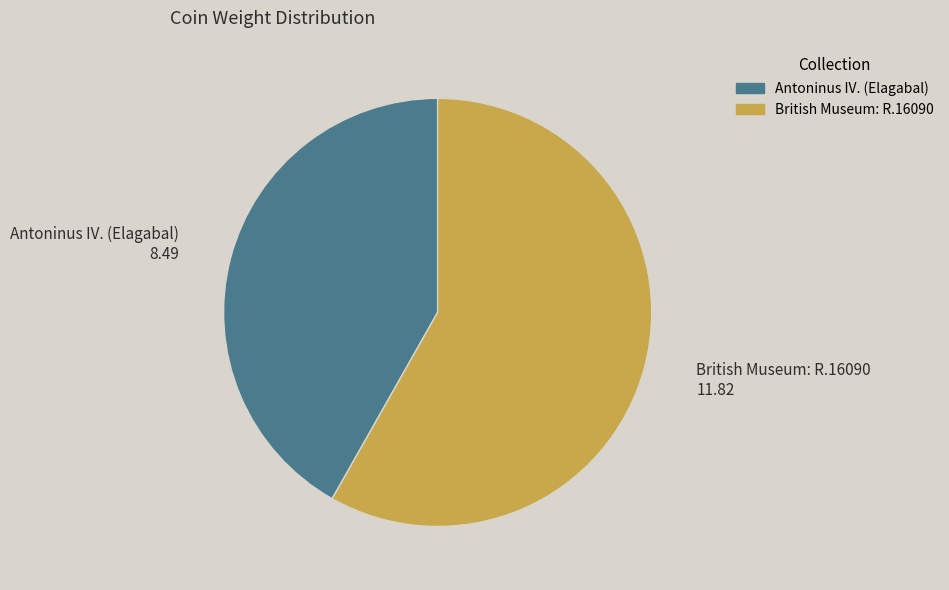

Is it true that Antoninus IV. (Elagabal) is 49% of the pie?

False